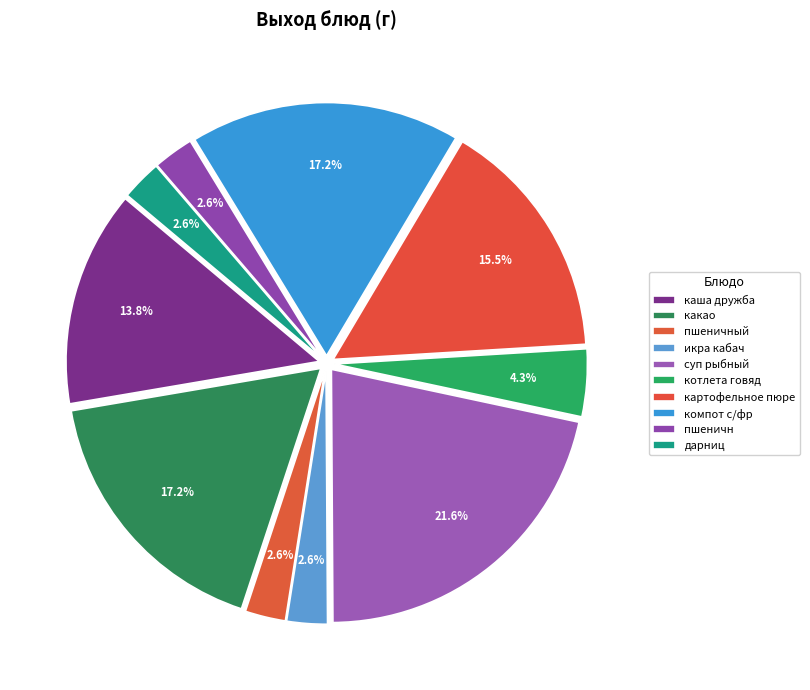

Does any single category account for the majority?

No